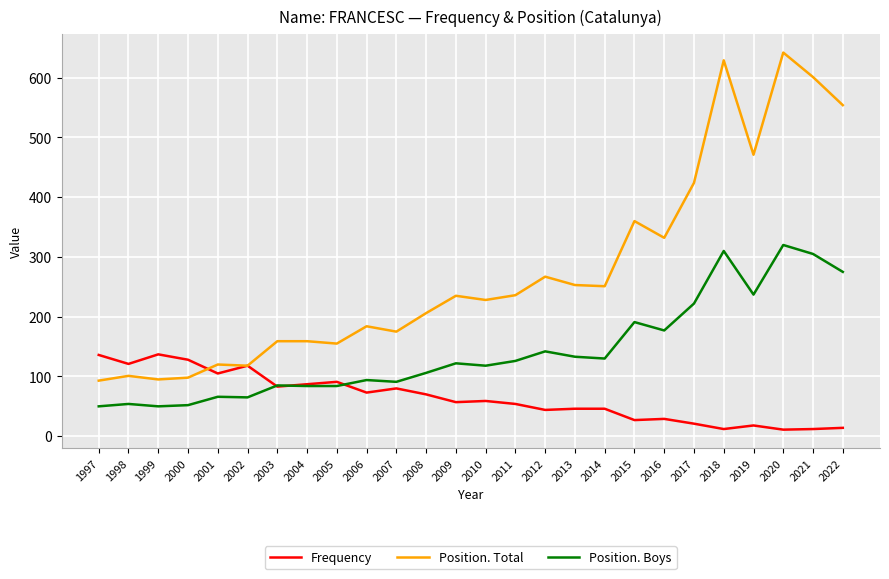

What is the lowest value of the Position. Boys series?

50